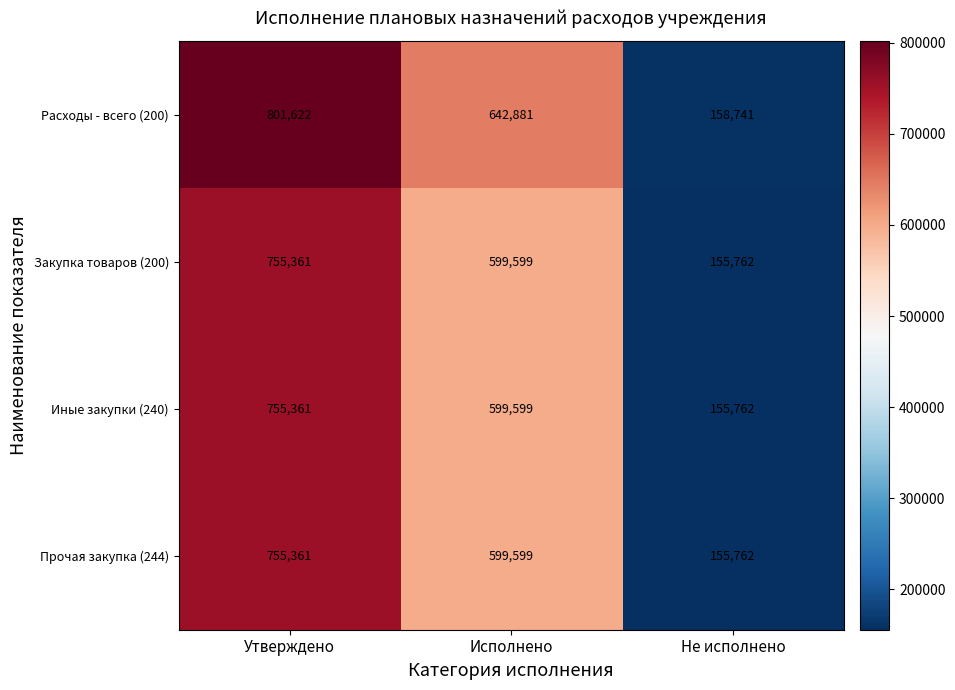

What is the highest value of the Прочая закупка (244) series?

755361